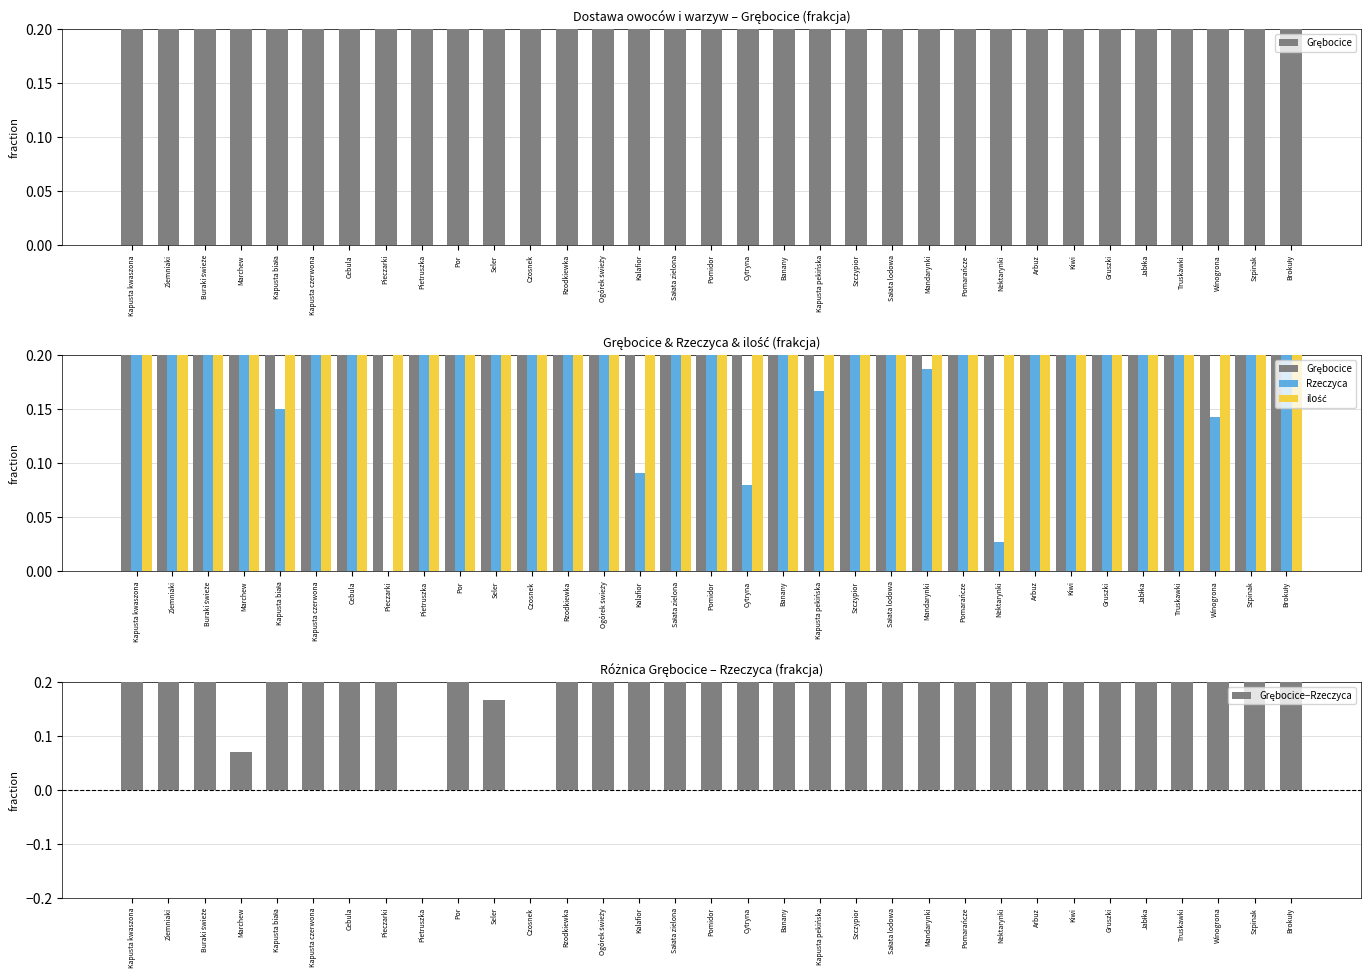

Which has a higher value, Pomidor or Czosnek?

Pomidor